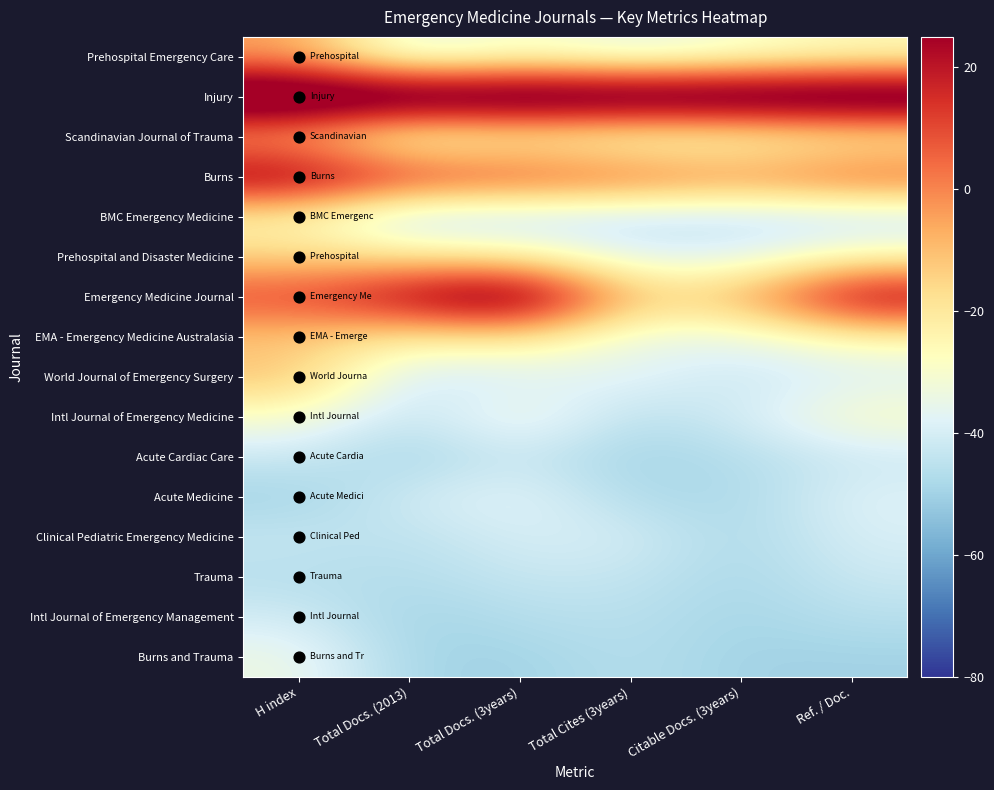

Reading right to left, extract all data points from this chart.

Prehospital Emergency Care: Ref. / Doc.=-26.5	Citable Docs. (3years)=-31.2	Total Cites (3years)=-36.7	Total Docs. (3years)=-28.7	Total Docs. (2013)=-38.6	H index=-4.7
Injury: Ref. / Doc.=50.0	Citable Docs. (3years)=50.0	Total Cites (3years)=50.0	Total Docs. (3years)=50.0	Total Docs. (2013)=50.0	H index=50.0
Scandinavian Journal of Trauma: Ref. / Doc.=-24.9	Citable Docs. (3years)=-29.8	Total Cites (3years)=-31.9	Total Docs. (3years)=-25.9	Total Docs. (2013)=-33.4	H index=-7.8
Burns: Ref. / Doc.=7.8	Citable Docs. (3years)=-0.6	Total Cites (3years)=6.4	Total Docs. (3years)=10.8	Total Docs. (2013)=15.0	H index=30.5
BMC Emergency Medicine: Ref. / Doc.=-44.2	Citable Docs. (3years)=-44.4	Total Cites (3years)=-44.9	Total Docs. (3years)=-44.9	Total Docs. (2013)=-47.2	H index=-25.0
Prehospital and Disaster Medicine: Ref. / Doc.=-25.9	Citable Docs. (3years)=-38.1	Total Cites (3years)=-37.7	Total Docs. (3years)=-22.4	Total Docs. (2013)=-19.0	H index=-14.8
Emergency Medicine Journal: Ref. / Doc.=28.8	Citable Docs. (3years)=-8.1	Total Cites (3years)=-12.5	Total Docs. (3years)=43.6	Total Docs. (2013)=28.3	H index=11.7
EMA - Emergency Medicine Australasia: Ref. / Doc.=-25.6	Citable Docs. (3years)=-35.5	Total Cites (3years)=-34.9	Total Docs. (3years)=-18.2	Total Docs. (2013)=-22.7	H index=-12.5
World Journal of Emergency Surgery: Ref. / Doc.=-38.5	Citable Docs. (3years)=-42.6	Total Cites (3years)=-36.2	Total Docs. (3years)=-39.5	Total Docs. (2013)=-41.8	H index=-10.2
Intl Journal of Emergency Medicine: Ref. / Doc.=-28.2	Citable Docs. (3years)=-40.8	Total Cites (3years)=-45.7	Total Docs. (3years)=-30.4	Total Docs. (2013)=-44.6	H index=-29.7
Acute Cardiac Care: Ref. / Doc.=-41.9	Citable Docs. (3years)=-46.5	Total Cites (3years)=-50.0	Total Docs. (3years)=-41.9	Total Docs. (2013)=-49.5	H index=-42.2
Acute Medicine: Ref. / Doc.=-37.9	Citable Docs. (3years)=-48.4	Total Cites (3years)=-47.4	Total Docs. (3years)=-36.3	Total Docs. (2013)=-40.9	H index=-50.0
Clinical Pediatric Emergency Medicine: Ref. / Doc.=-39.3	Citable Docs. (3years)=-48.5	Total Cites (3years)=-40.1	Total Docs. (3years)=-39.6	Total Docs. (2013)=-45.1	H index=-43.0
Trauma: Ref. / Doc.=-41.9	Citable Docs. (3years)=-48.8	Total Cites (3years)=-43.2	Total Docs. (3years)=-42.7	Total Docs. (2013)=-46.7	H index=-46.1
Intl Journal of Emergency Management: Ref. / Doc.=-45.8	Citable Docs. (3years)=-49.4	Total Cites (3years)=-45.4	Total Docs. (3years)=-46.3	Total Docs. (2013)=-50.0	H index=-40.6
Burns and Trauma: Ref. / Doc.=-50.0	Citable Docs. (3years)=-50.0	Total Cites (3years)=-46.1	Total Docs. (3years)=-50.0	Total Docs. (2013)=-49.5	H index=-33.6